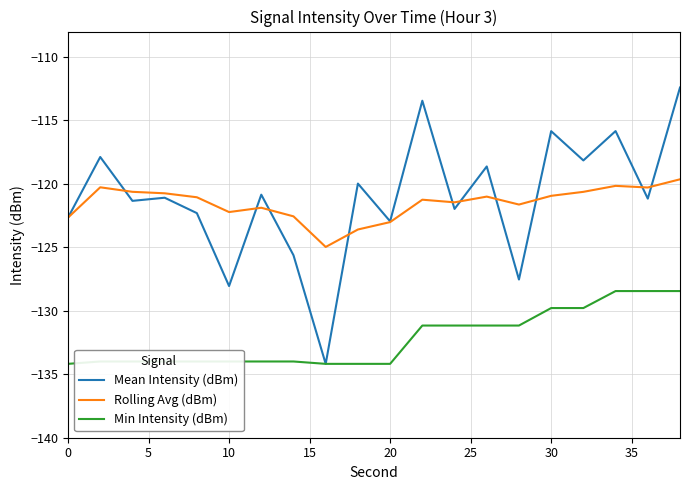

What is the average value of the Rolling Avg (dBm) series?

-121.5